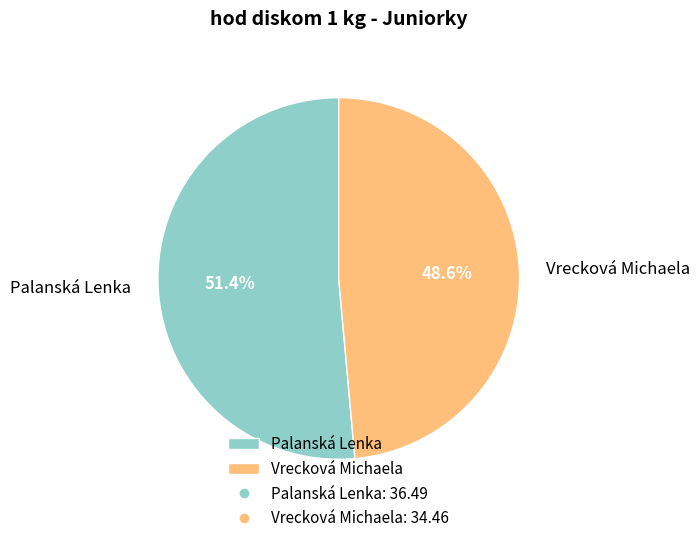

To the nearest percent, what percentage of the pie is Vrecková Michaela?

49%